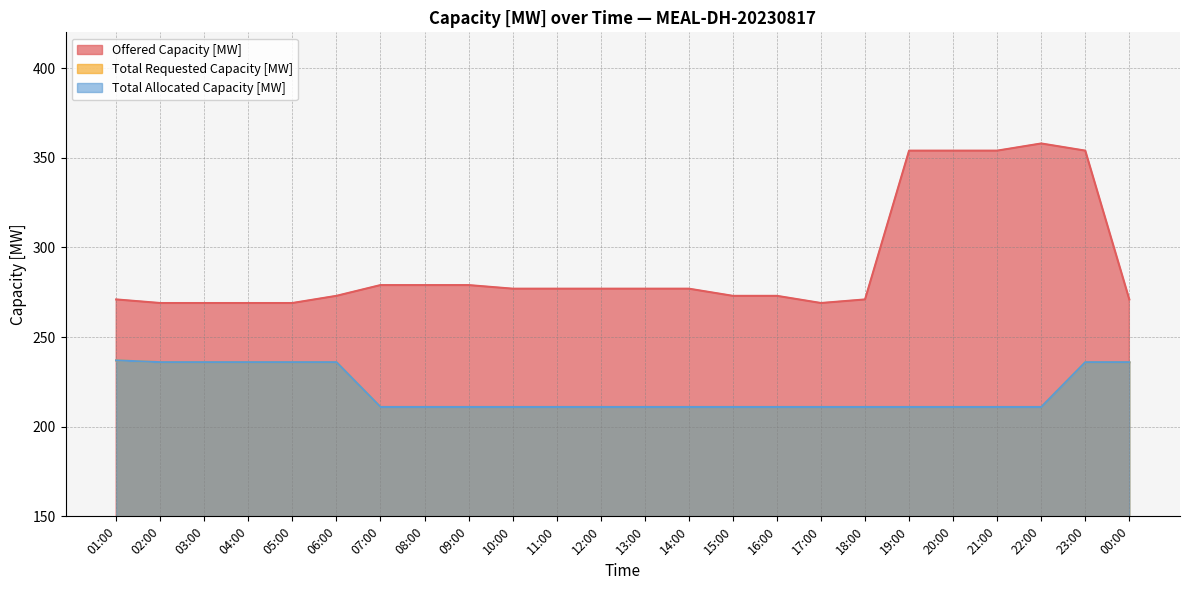

What is the minimum value for Offered Capacity [MW]?

269